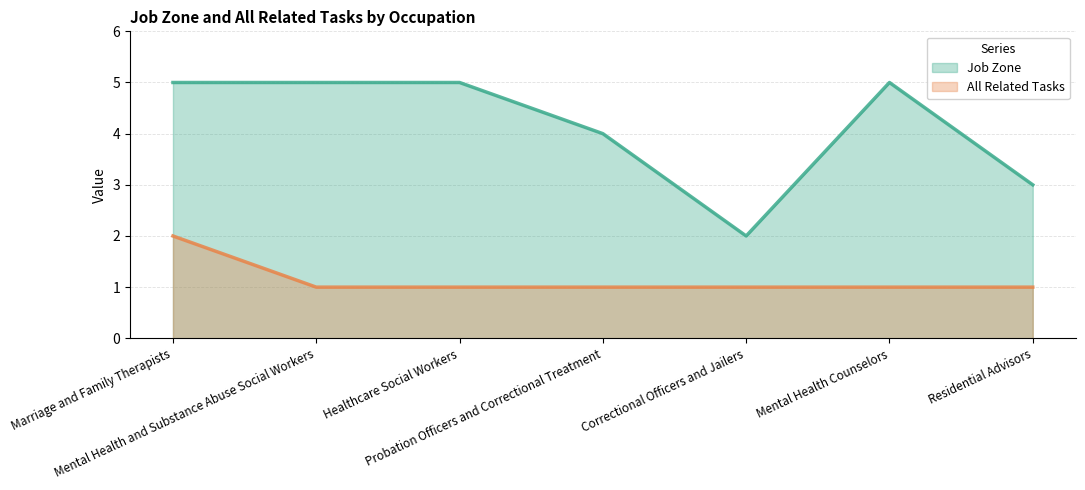

List the labels in order of All Related Tasks value, smallest first.

Mental Health and Substance Abuse Social Workers, Healthcare Social Workers, Probation Officers and Correctional Treatment, Correctional Officers and Jailers, Mental Health Counselors, Residential Advisors, Marriage and Family Therapists